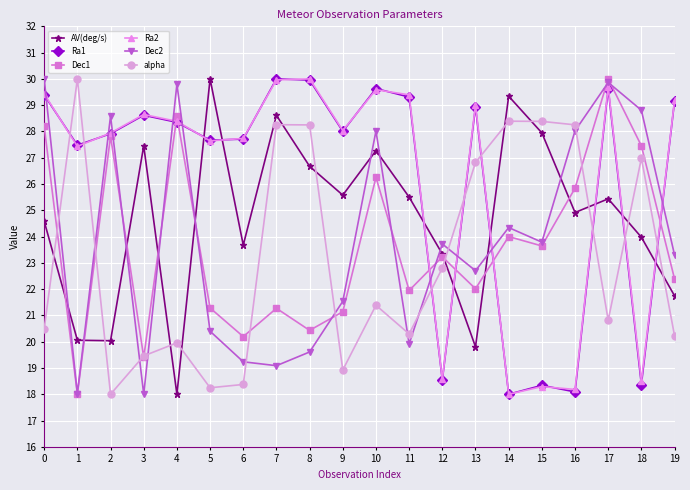

Which series ends up on top after the final intersection of Dec2 and AV(deg/s)?

Dec2